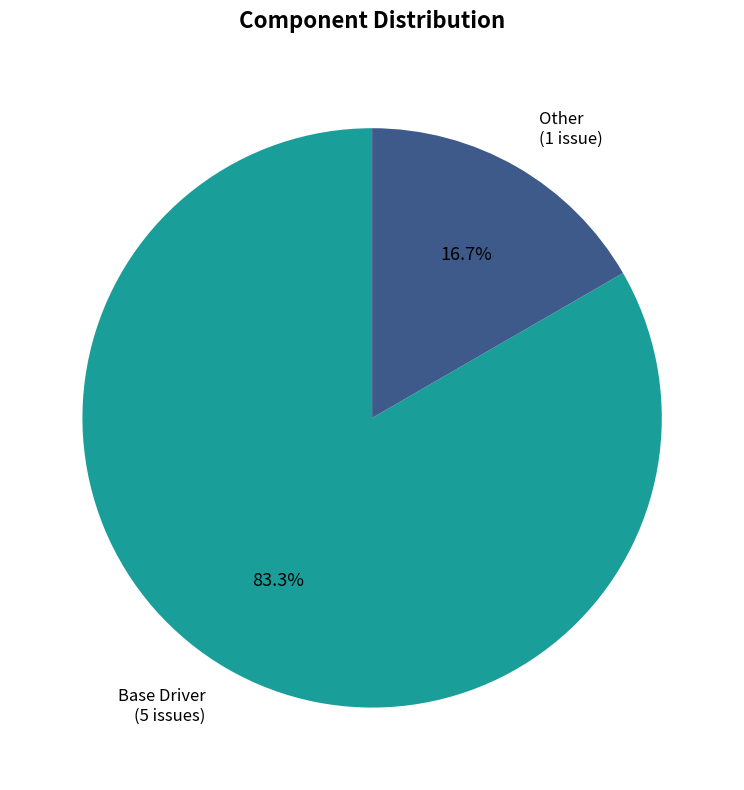

What is the largest slice in the pie chart?

Base Driver